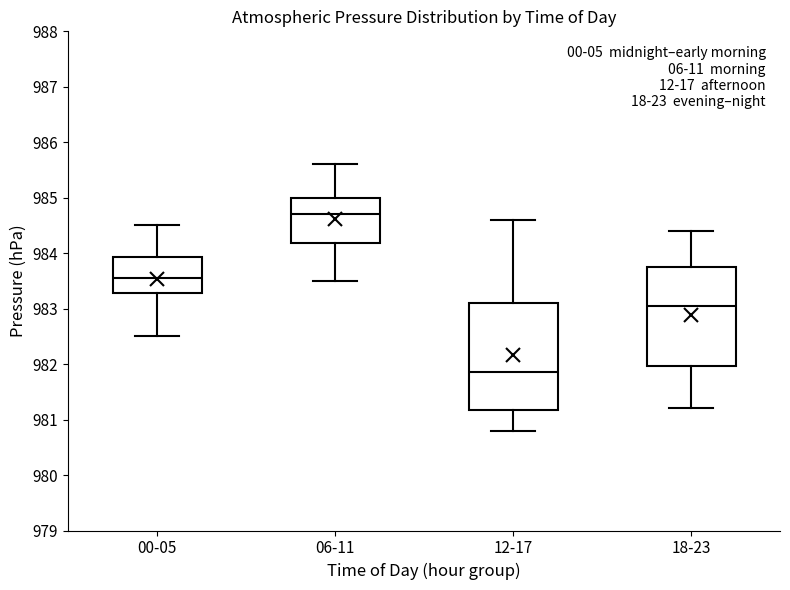

Which box has the highest median line?

06-11